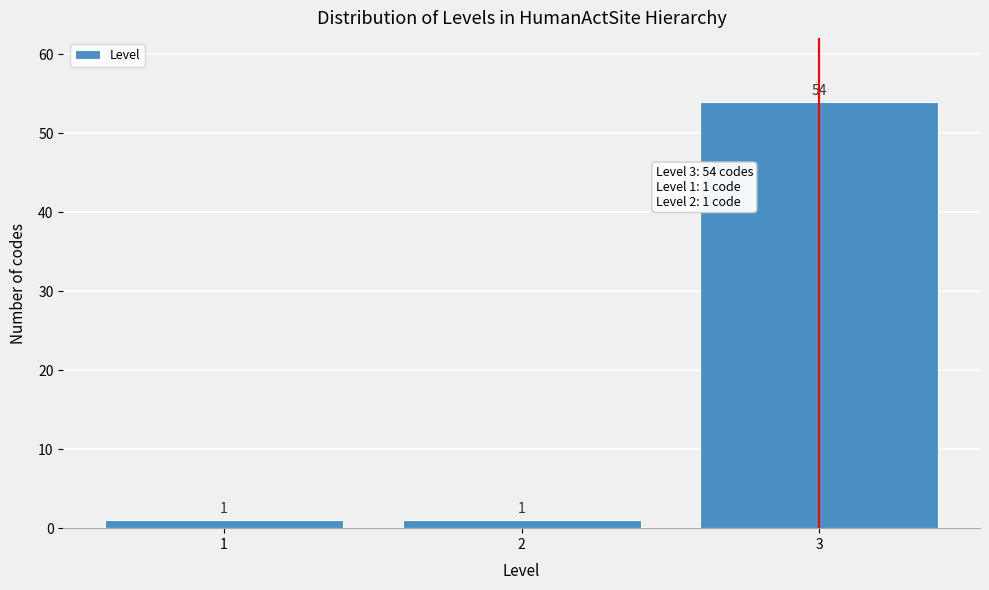

Reading left to right, list all the values displayed in this chart.

1	1	54